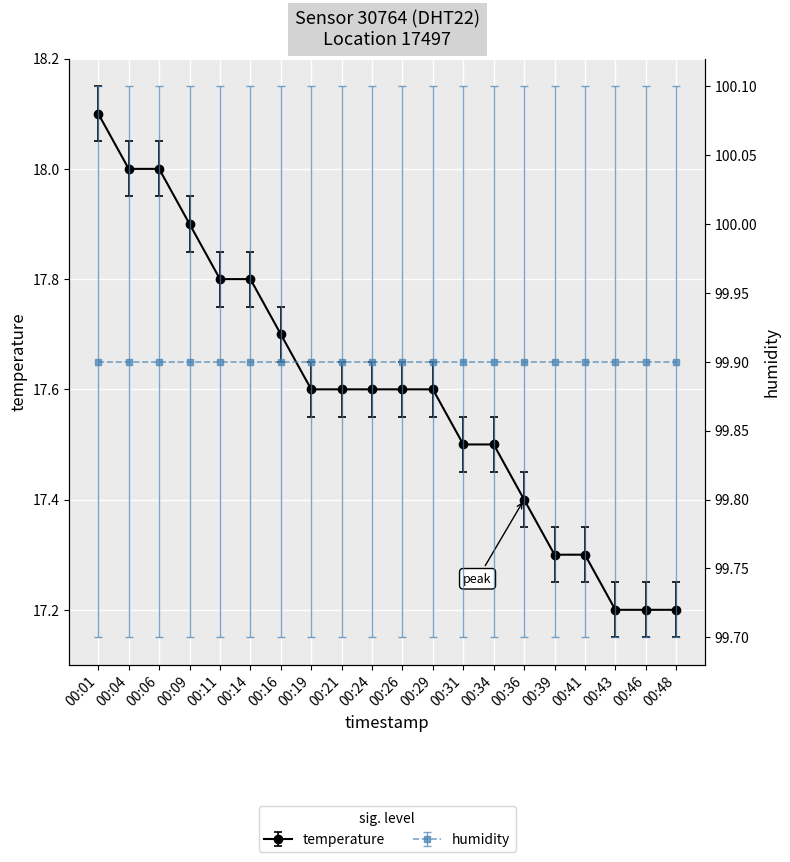

The value at 00:06 is 18.0. True or false?

True